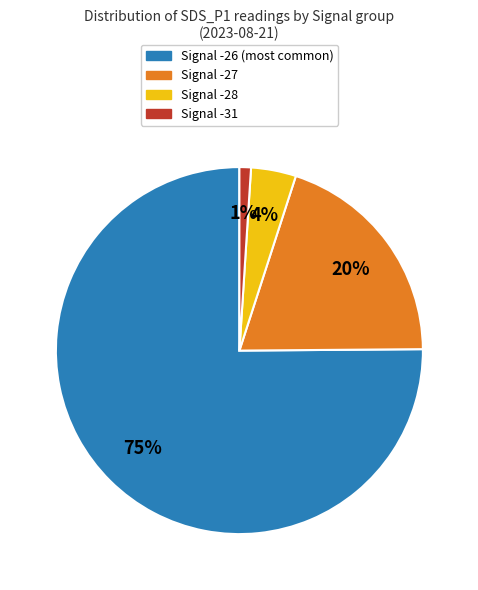

How many slices are in this pie chart?

4